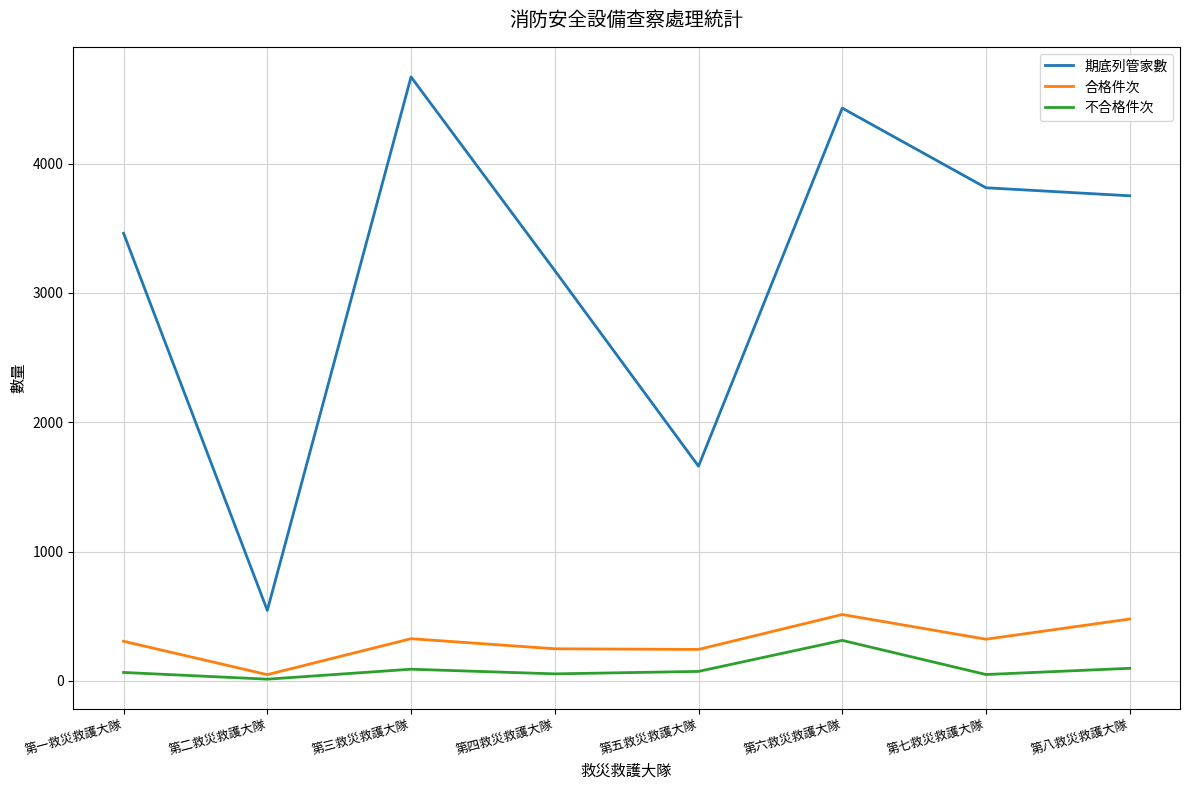

True or false: 合格件次 and 期底列管家數 cross at least once.

False